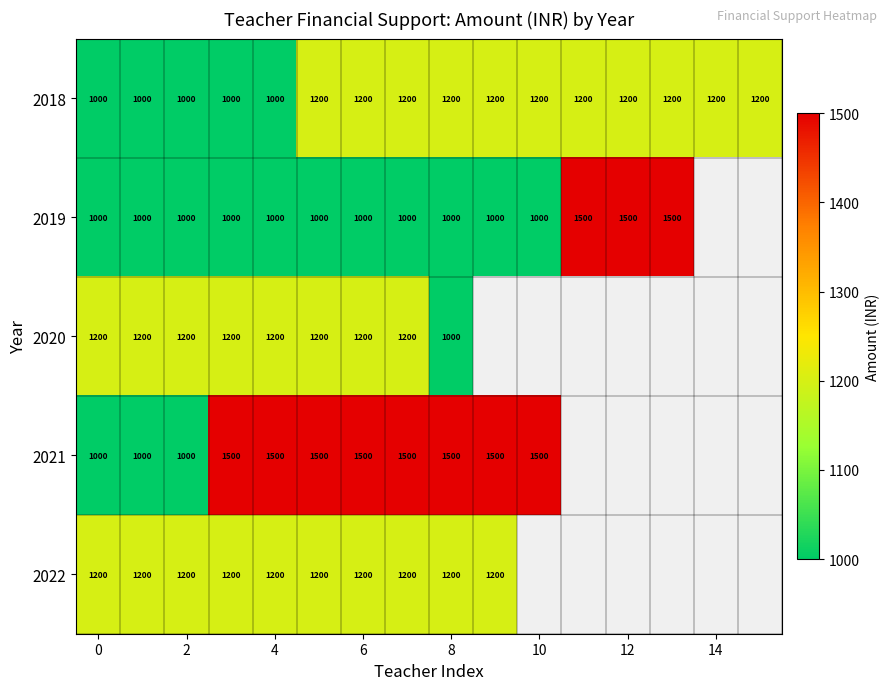

Count the 2018 values in the range 1000 to 1200.

16